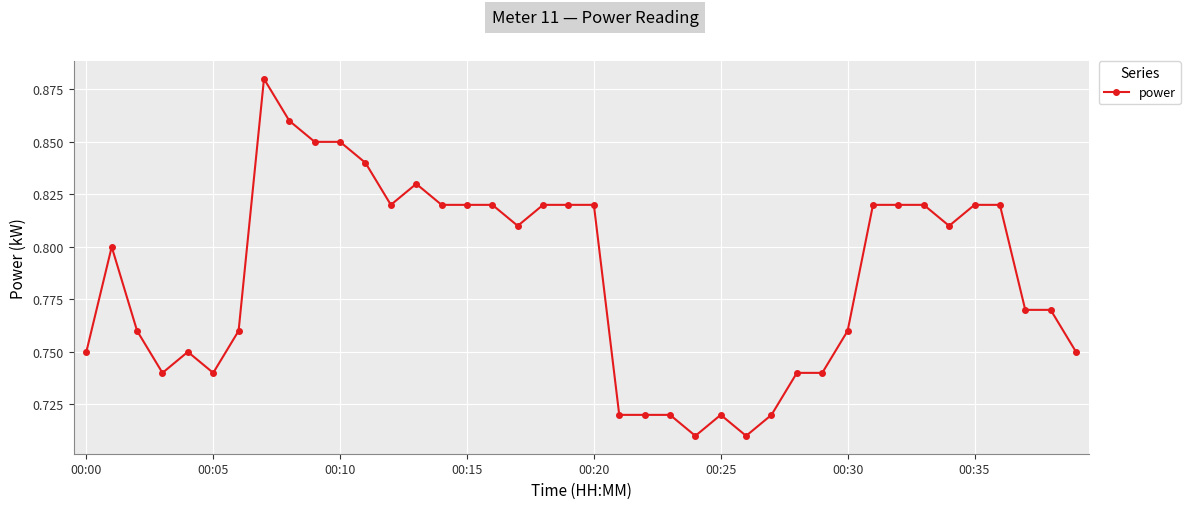

Count the values in the range 0 to 1.

40